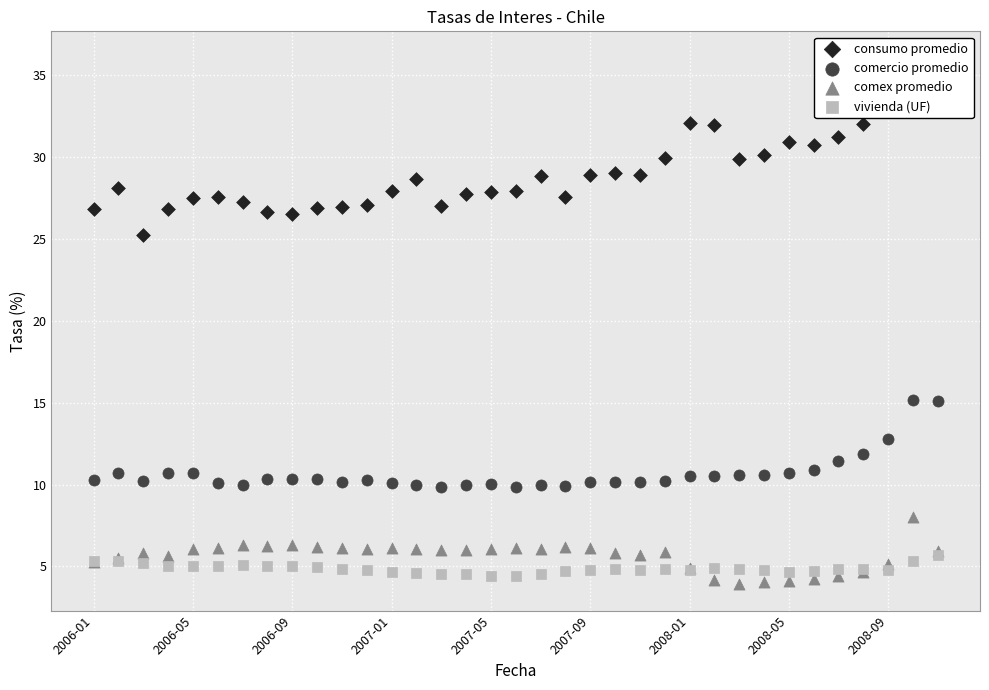

Which series contains the lowest Y value?

comex promedio